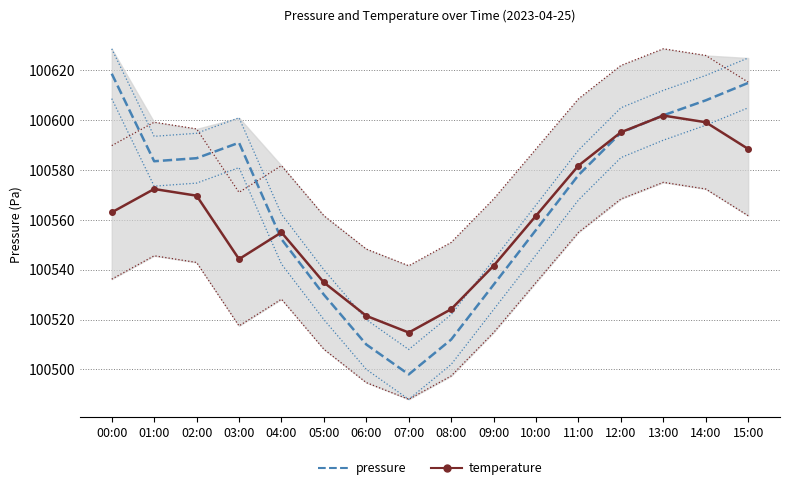

Where does the temperature series first go above 100563?

00:00